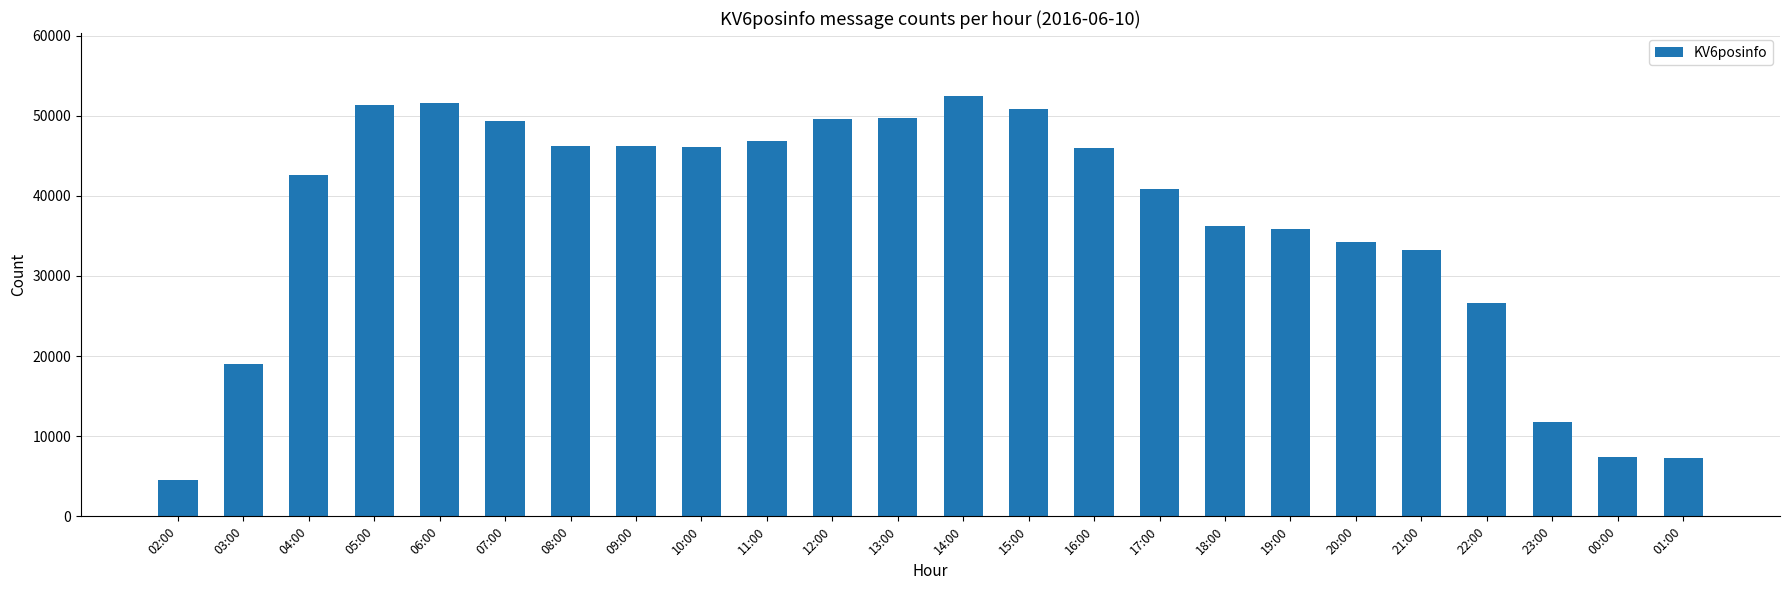

The value at 08:00 is 46229. True or false?

True